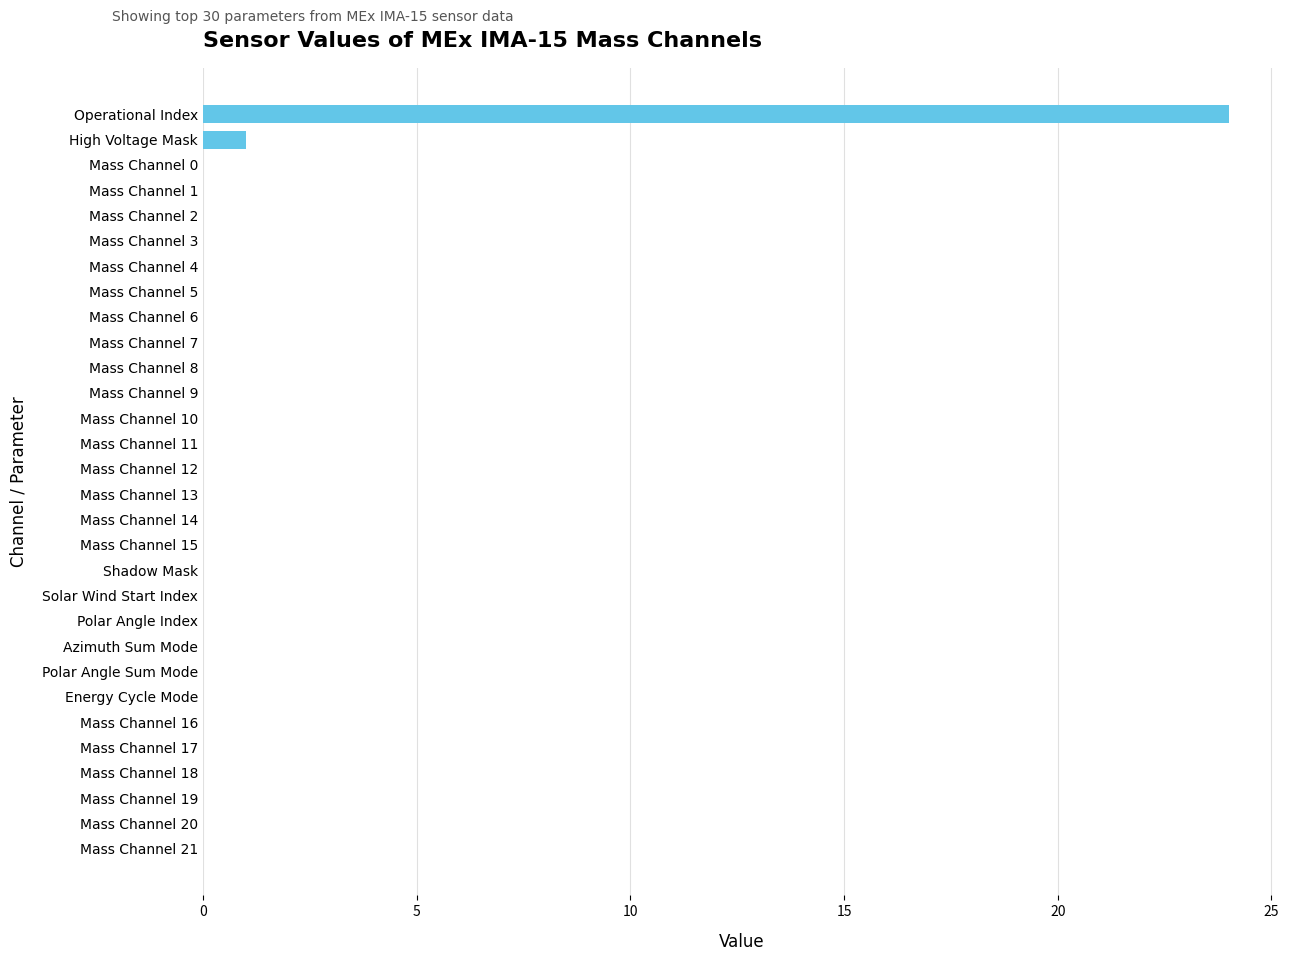

Between Mass Channel 1 and High Voltage Mask, which is larger?

High Voltage Mask